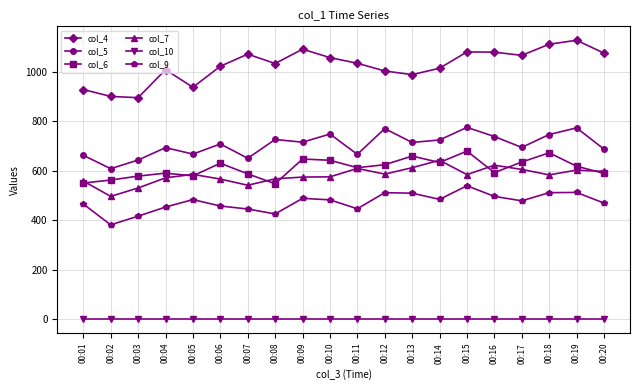

True or false: col_6 and col_4 intersect in this chart.

False